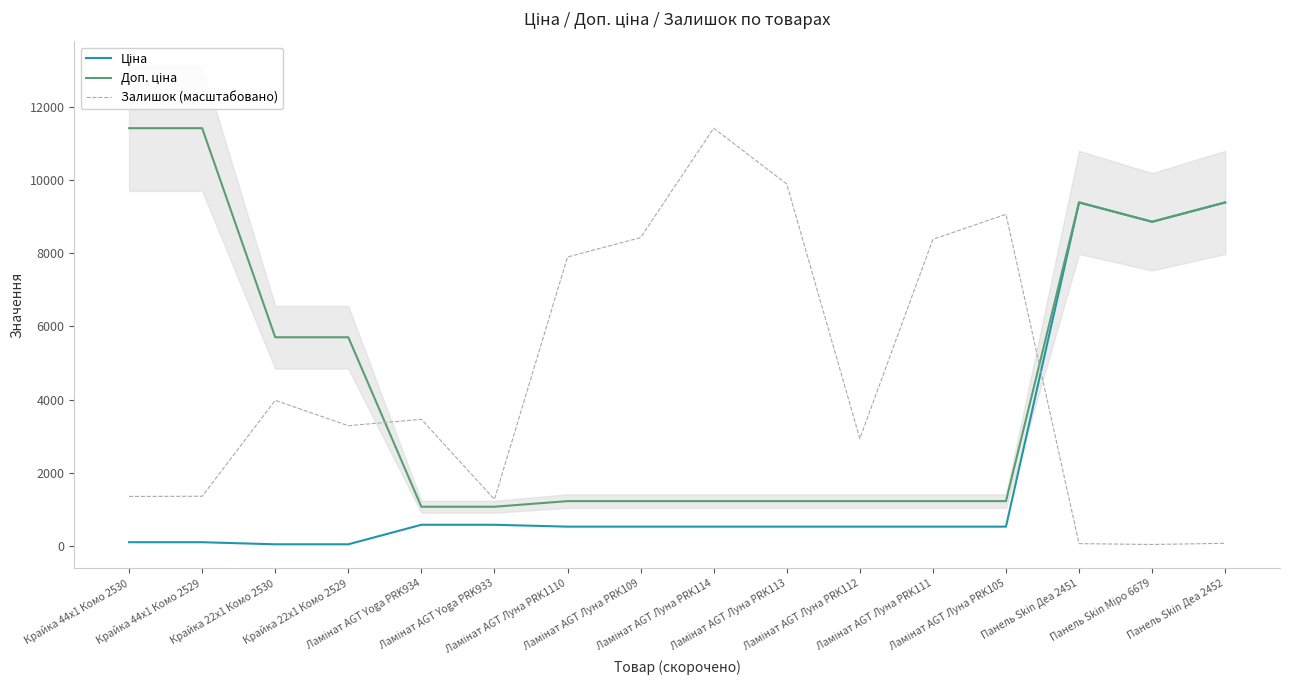

In Доп. ціна, how many points are lower than both neighbors (excluding endpoints)?

1